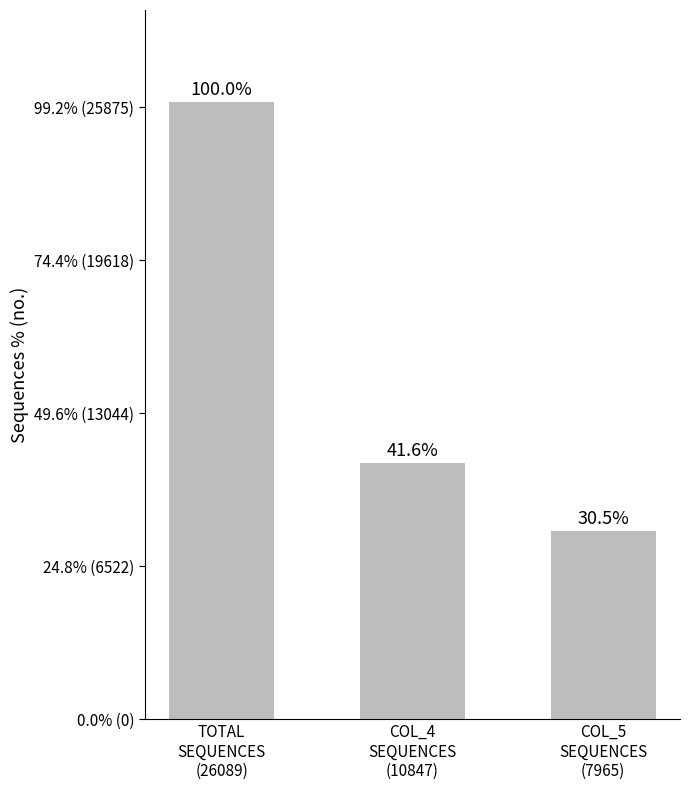

Reading left to right, list all the values displayed in this chart.

TOTAL
SEQUENCES
(26089)=100.0	COL_4
SEQUENCES
(10847)=41.6	COL_5
SEQUENCES
(7965)=30.5